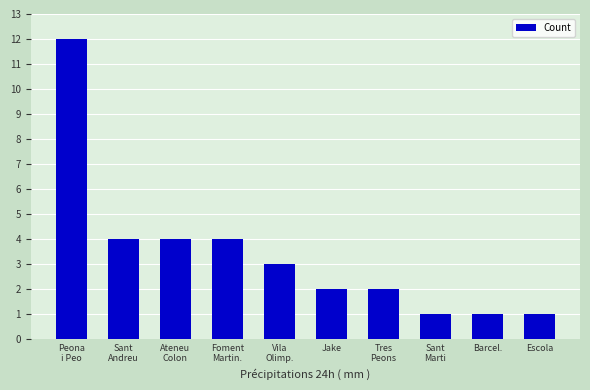

Reading left to right, list all the values displayed in this chart.

12	4	4	4	3	2	2	1	1	1